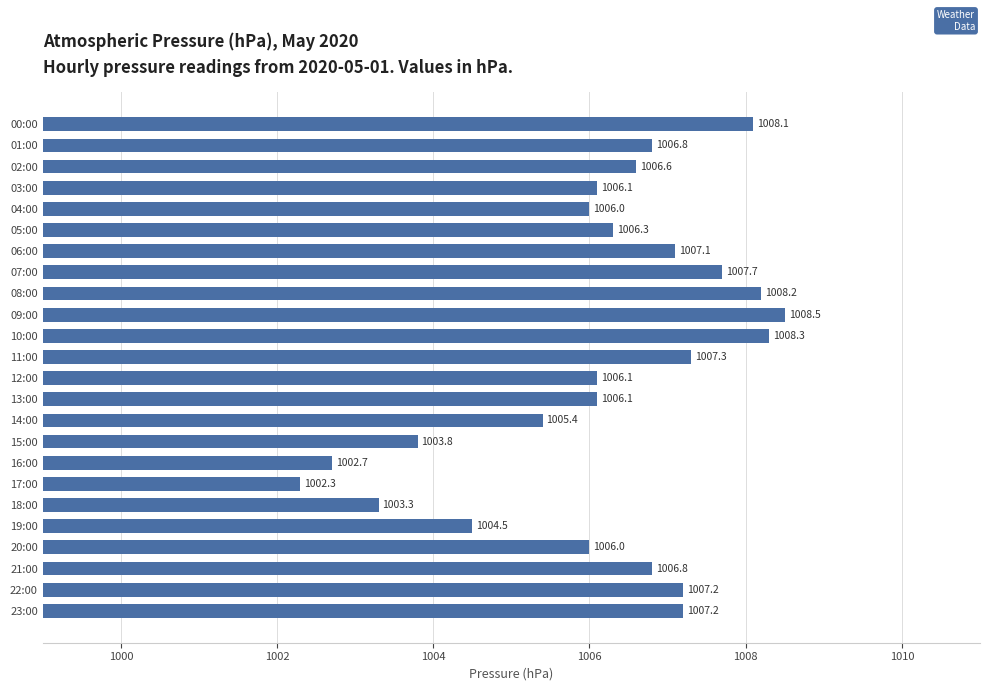

What position from the bottom is 12:00?

12